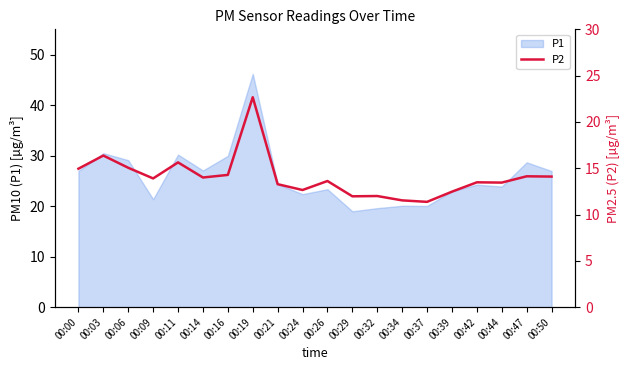

Where is the first local maximum?

00:03